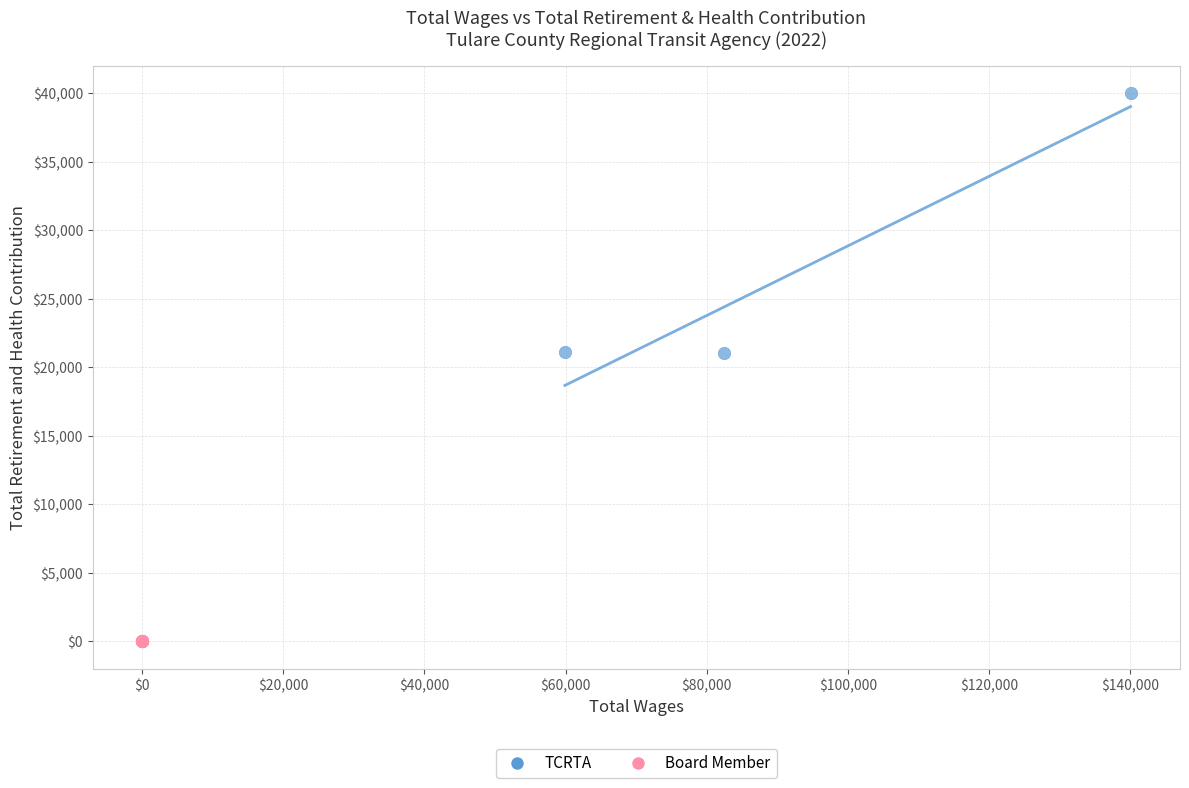

Which series reaches the minimum Y coordinate?

Board Member